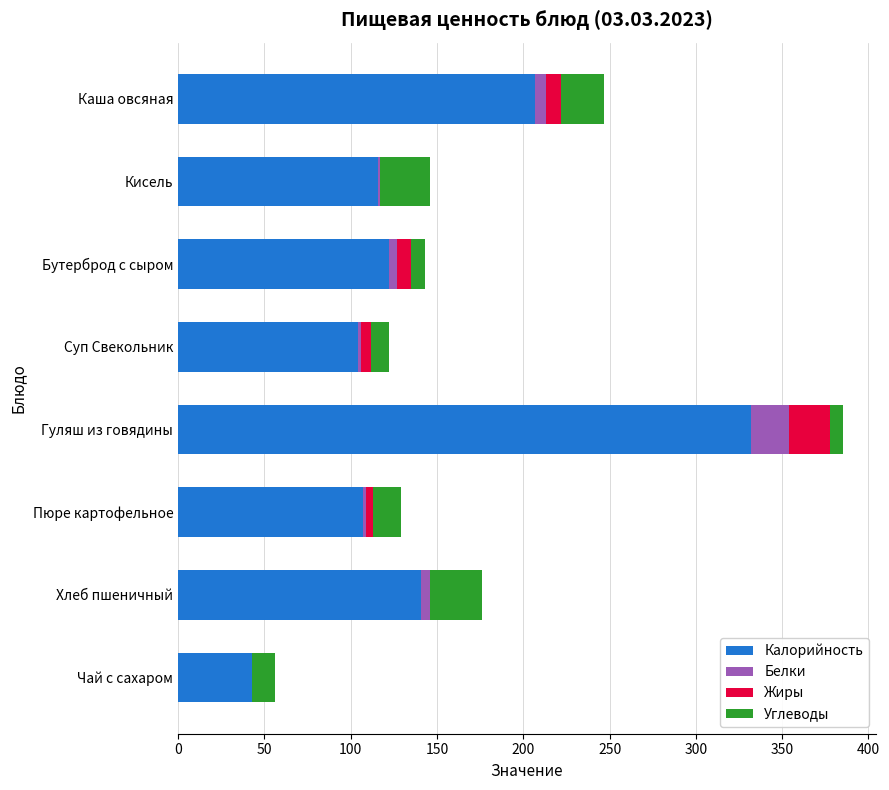

The value of Калорийность at Кисель is 29. True or false?

False